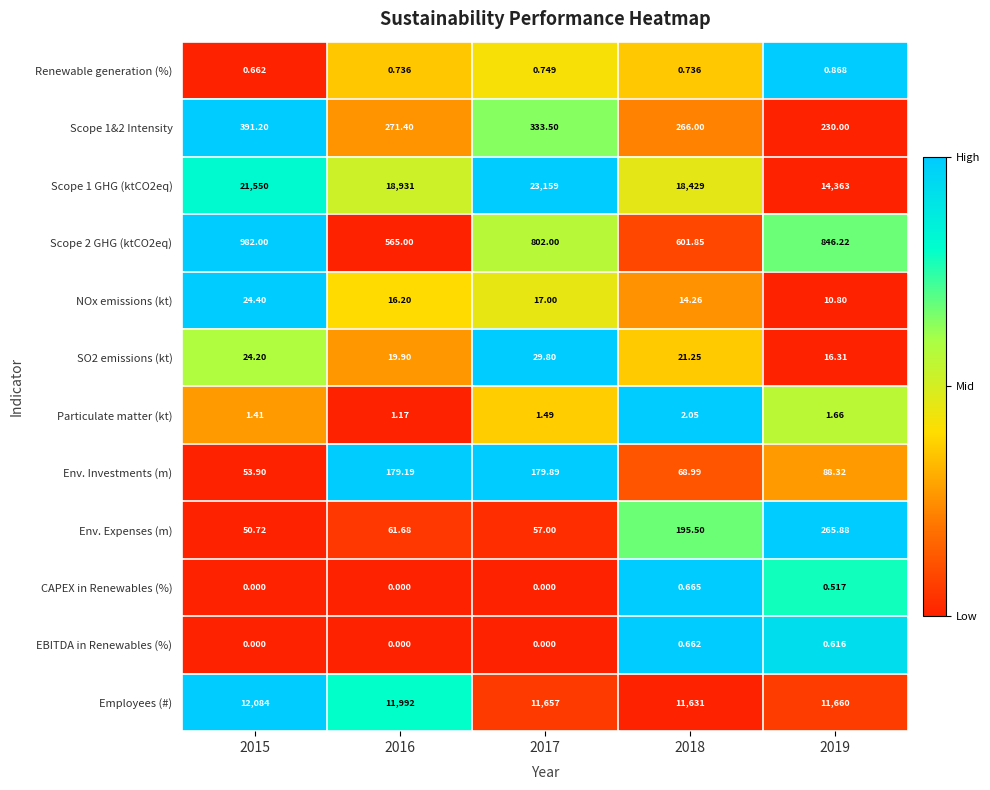

At which category is the sum across all series the highest?

2017